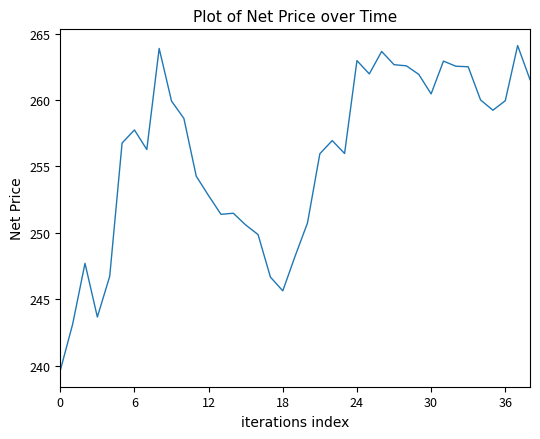

What is the minimum value shown in the chart?

239.6